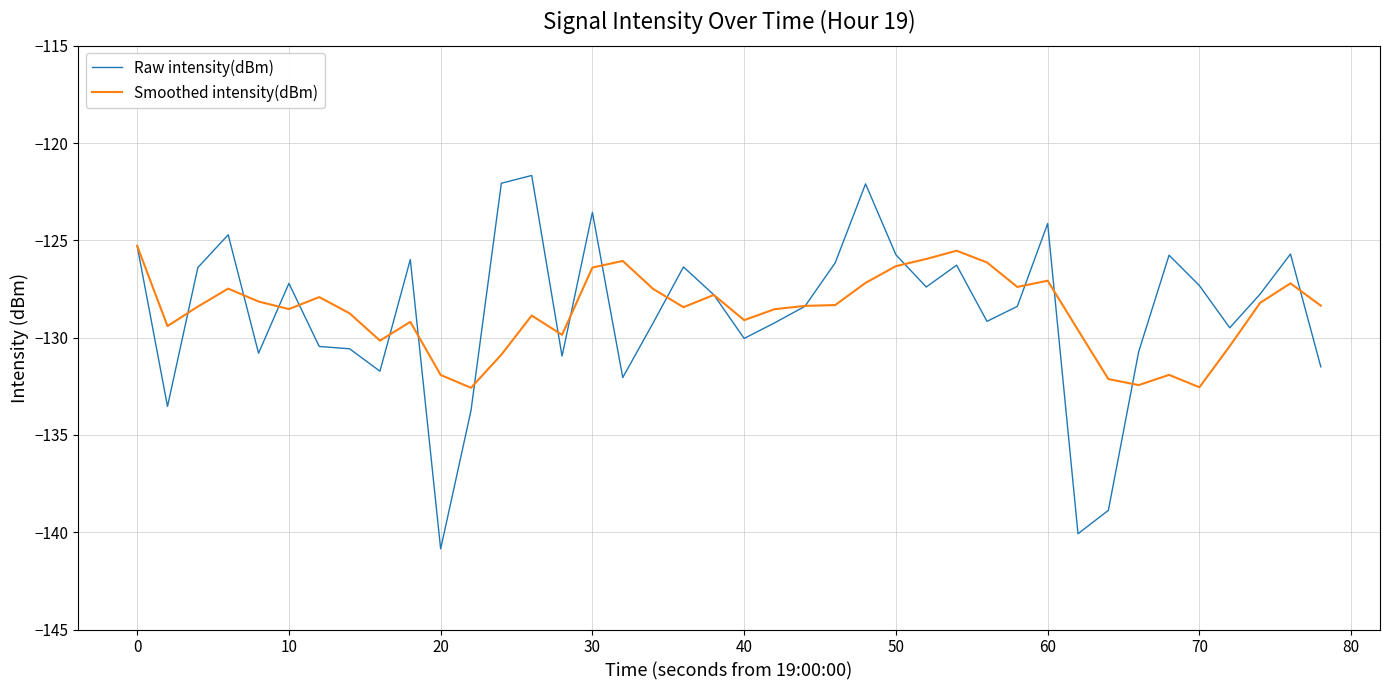

Rank the series by their maximum value, from lowest to highest.

Smoothed intensity(dBm), Raw intensity(dBm)